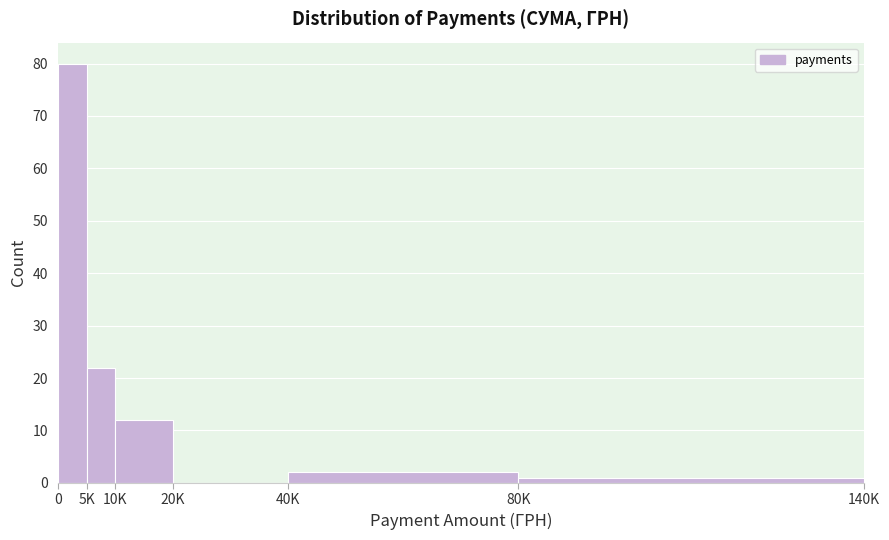

Reading right to left, transcribe all the data shown in this chart.

80K=1	40K=2	20K=0	10K=12	5K=22	0=80